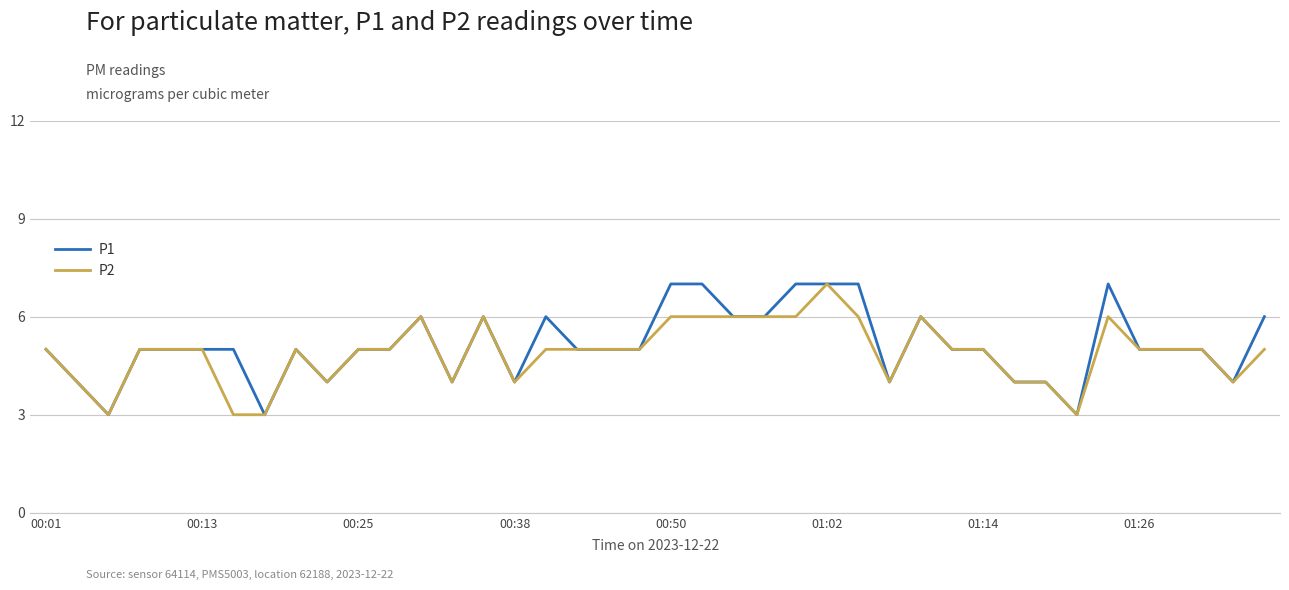

What is the minimum value for P1?

3